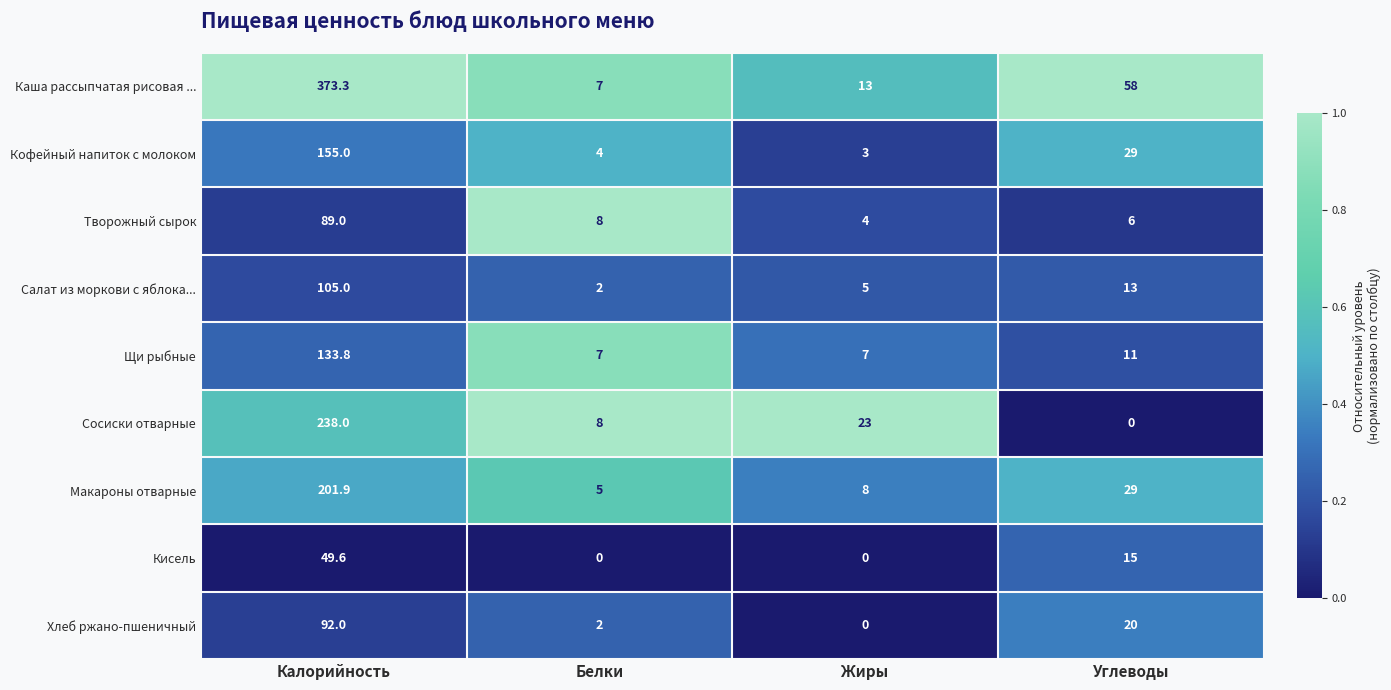

List the series in order of their peak value, lowest first.

Кисель, Творожный сырок, Хлеб ржано-пшеничный, Салат из моркови с яблока..., Щи рыбные, Кофейный напиток с молоком, Макароны отварные, Сосиски отварные, Каша рассыпчатая рисовая ...